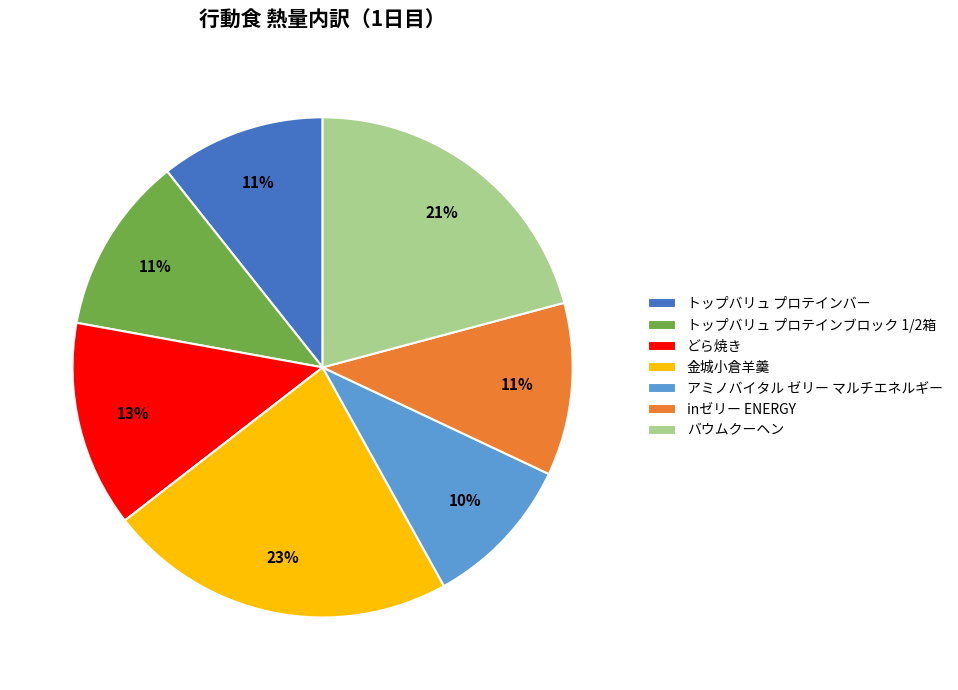

Is there a majority slice in this chart?

No